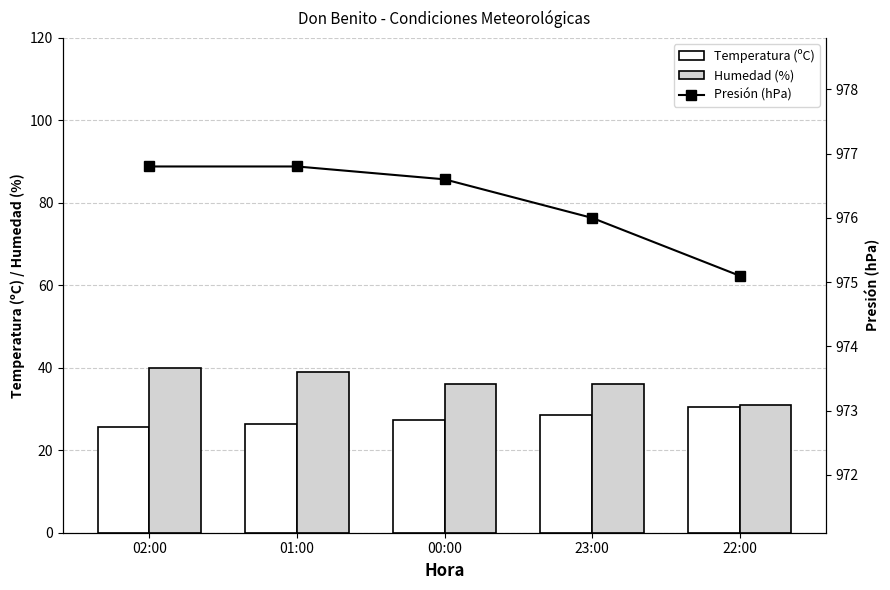

Which series has the largest total across all categories?

Presión (hPa)